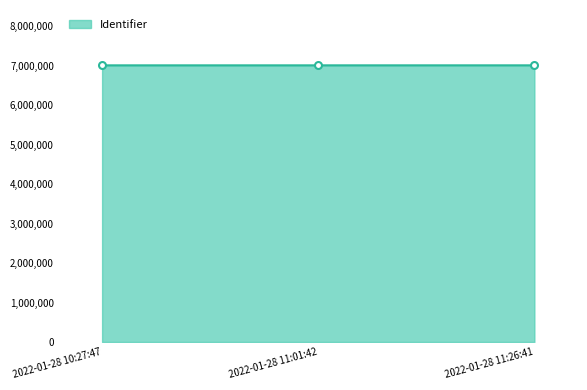

What is the sum of all values?

21029010